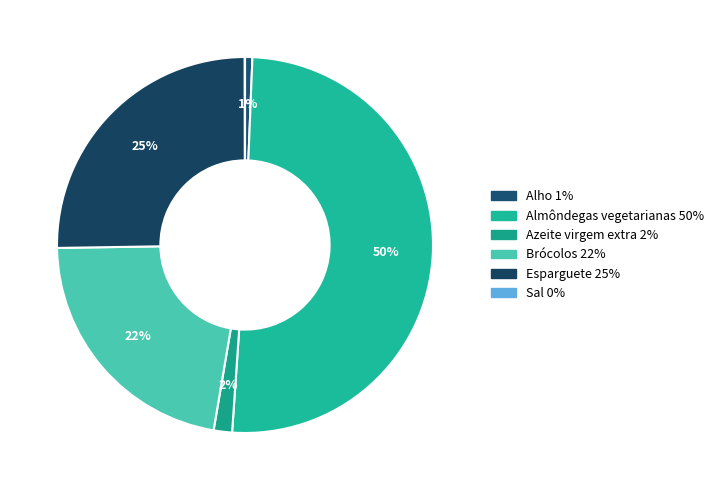

How many slices are in this pie chart?

6